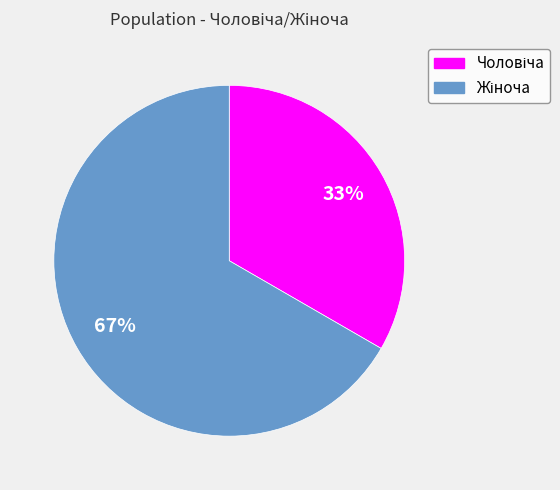

To the nearest percent, what is the average slice percentage?

50%